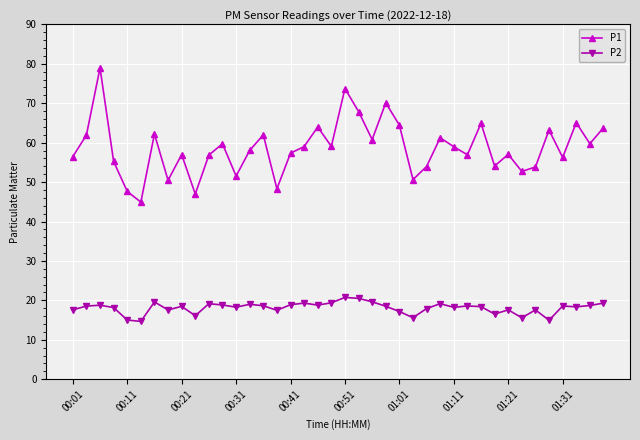

True or false: P1 and P2 cross at least once.

False